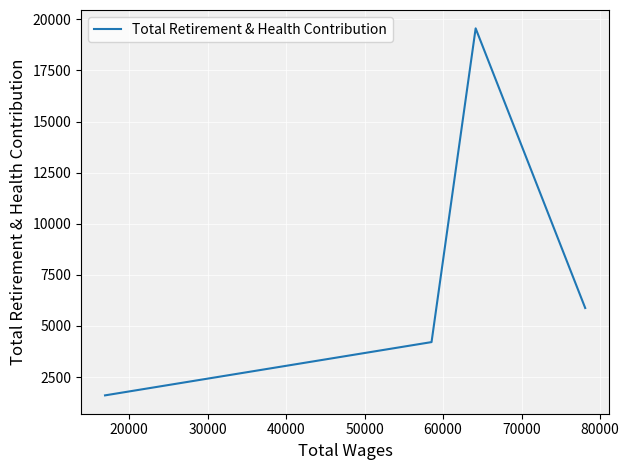

Count the number of data series in this chart.

1